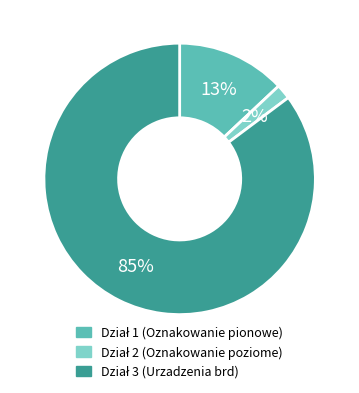

Does any single category account for the majority?

Yes